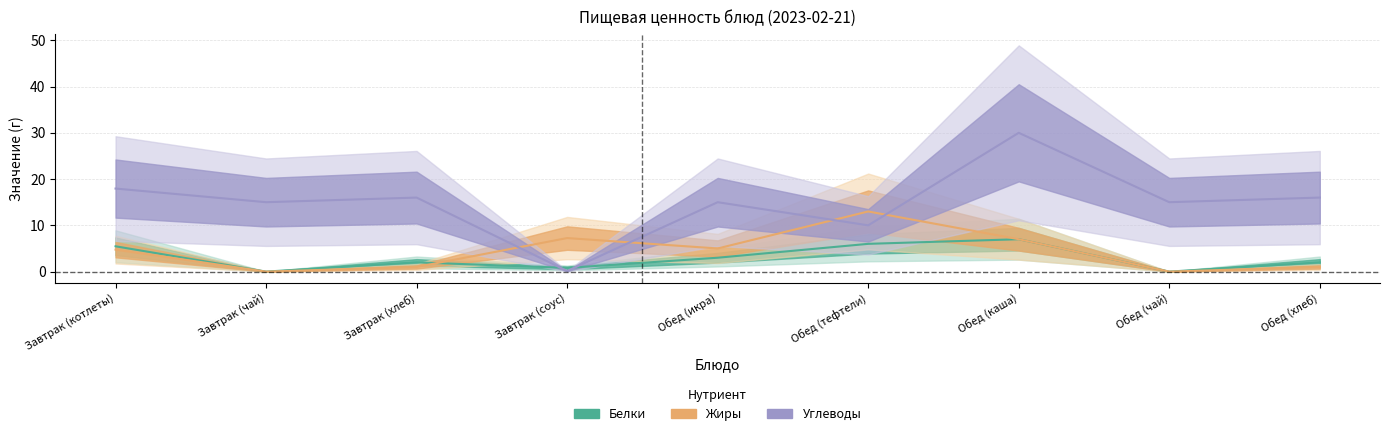

What is the sum of the Белки values at Завтрак (соус) and Обед (хлеб)?

2.8